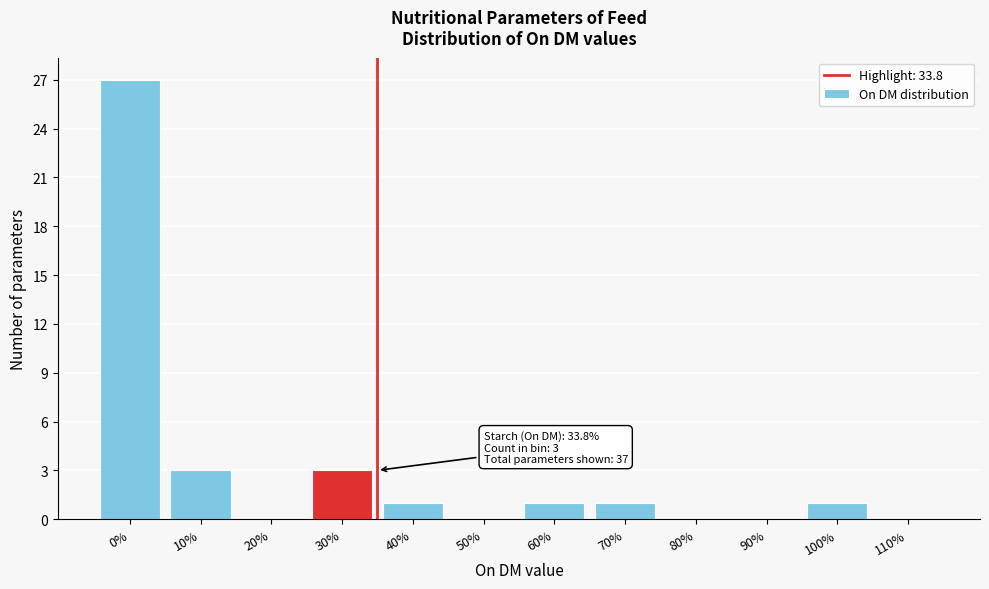

Reading left to right, list all the values displayed in this chart.

0%=27	10%=3	20%=0	30%=3	40%=1	50%=0	60%=1	70%=1	80%=0	90%=0	100%=1	110%=0